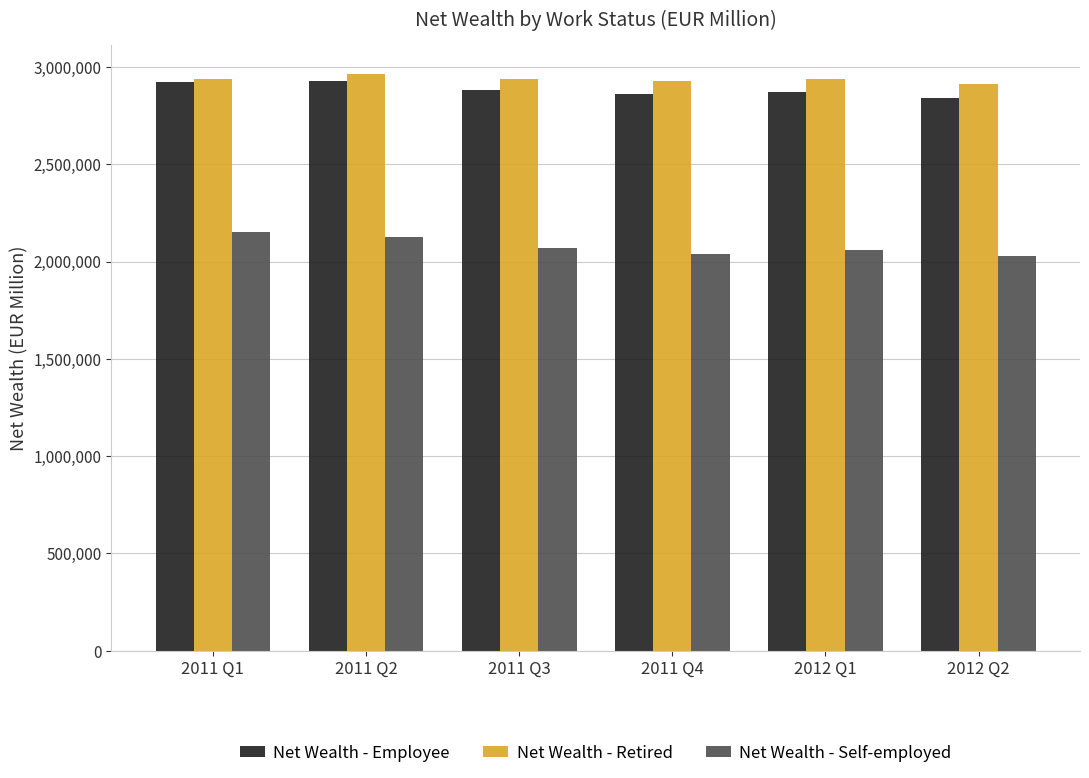

What is the label of the 3rd bar from the right?

2011 Q4